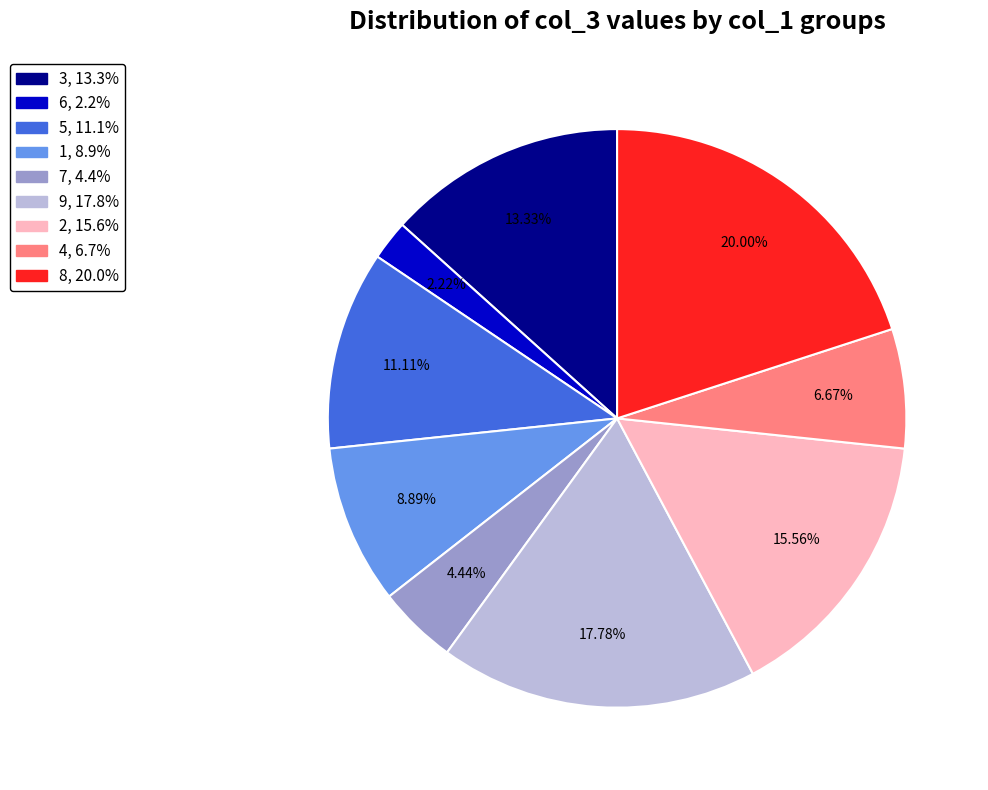

Between 4 and 3, which is larger?

3